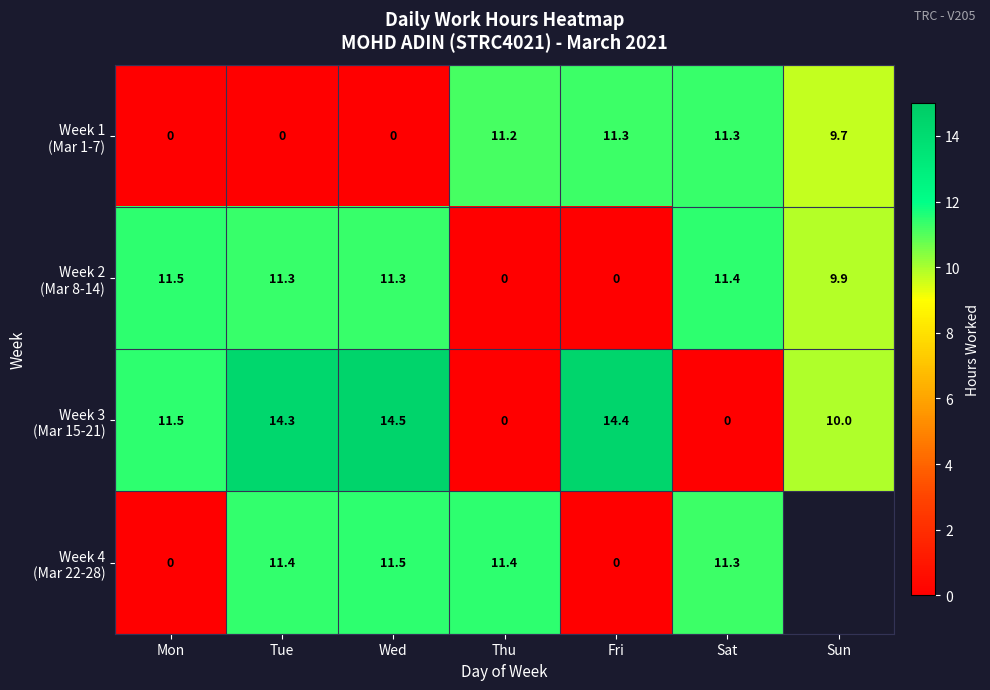

What is the difference between the highest and lowest values at Tue?

14.3